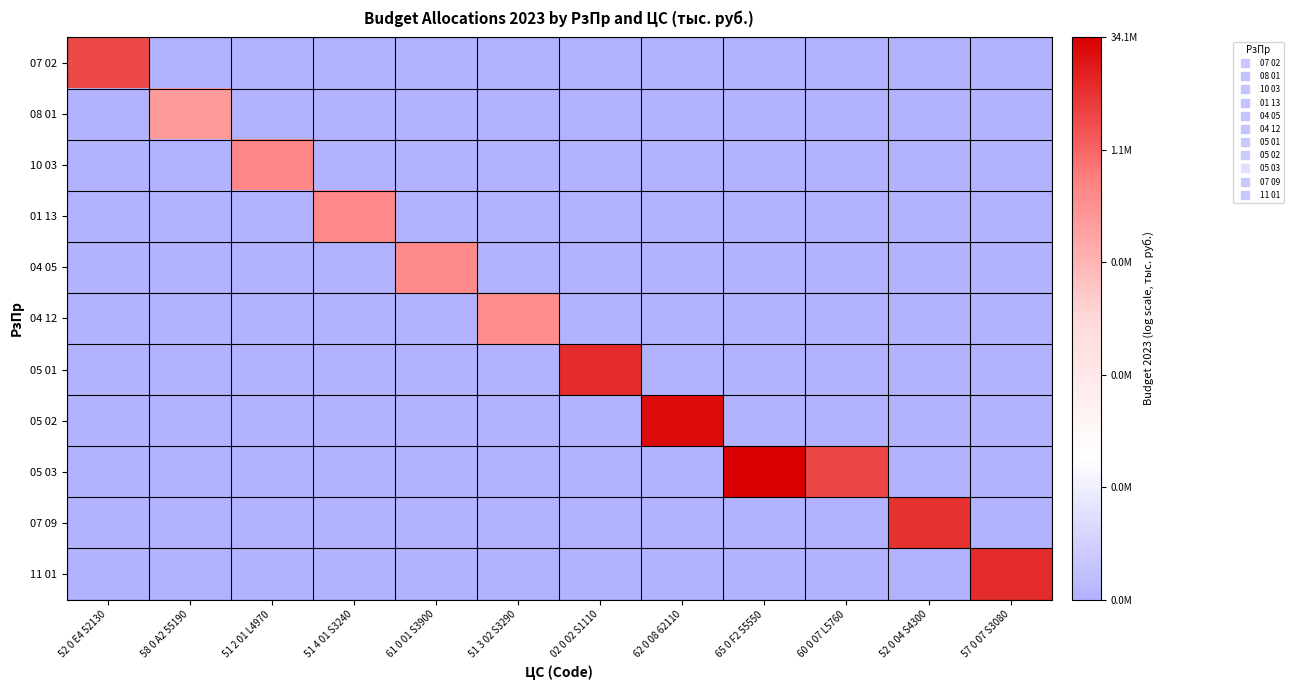

What is the total value across all series at 61 0 01 S3900?

12.4